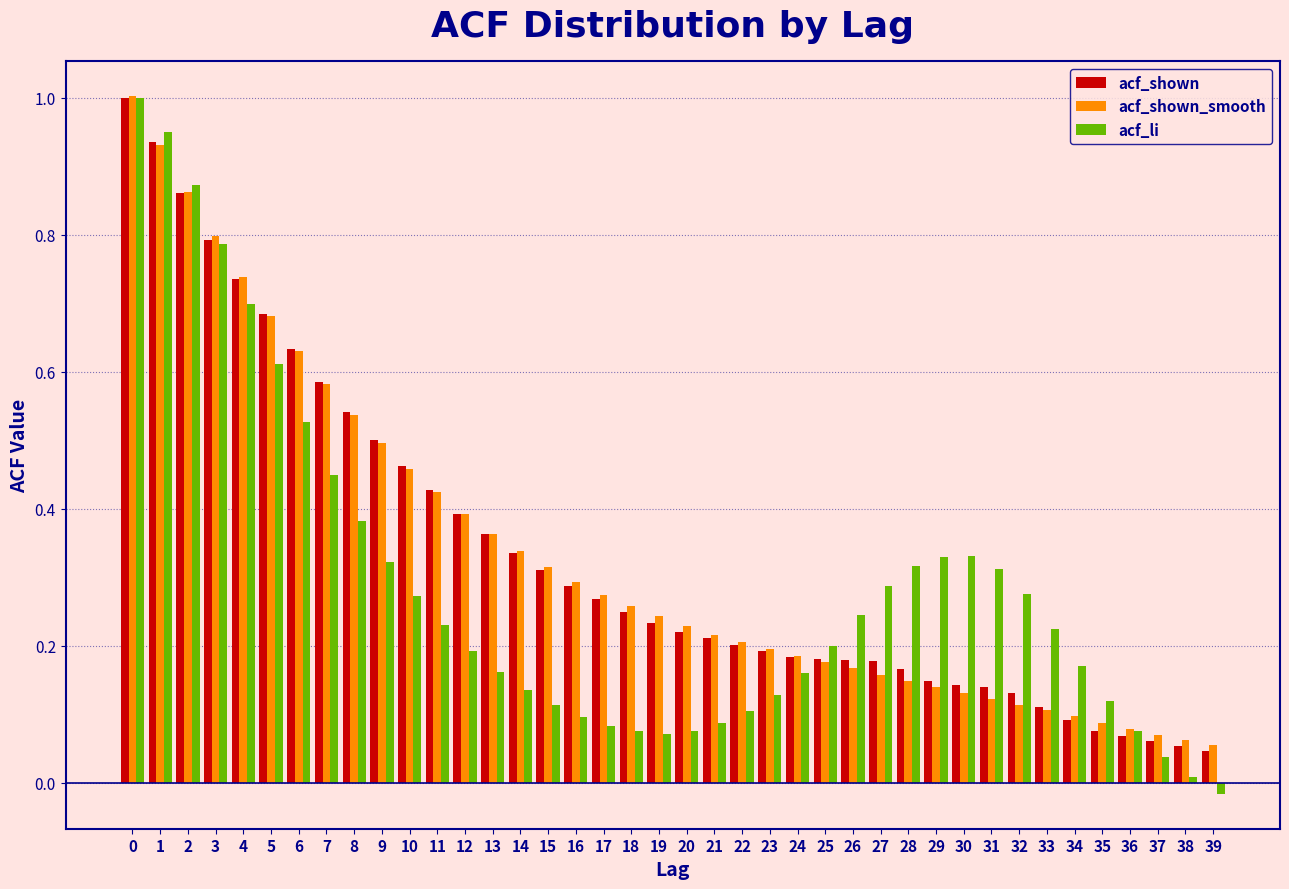

Which series changed the most between 4 and 33?

acf_shown_smooth